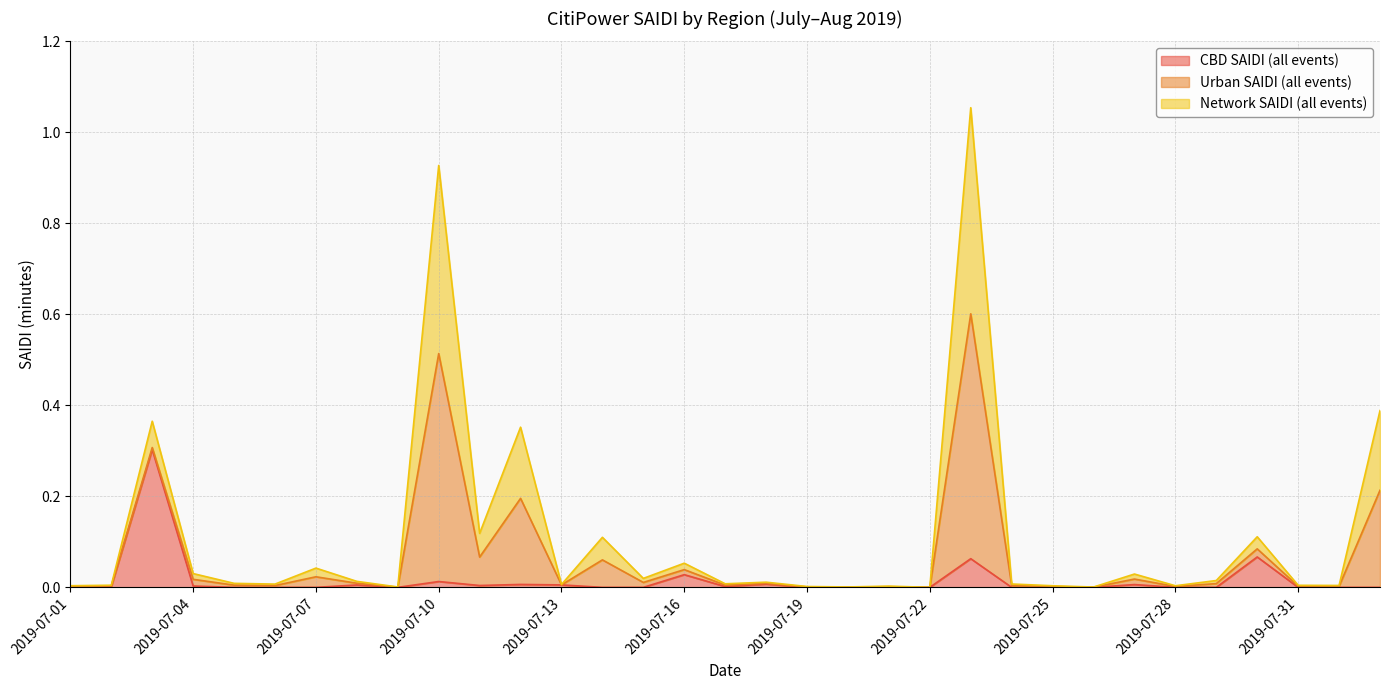

True or false: Network SAIDI (all events) has a value of 0.0 at 2019-07-27.

True